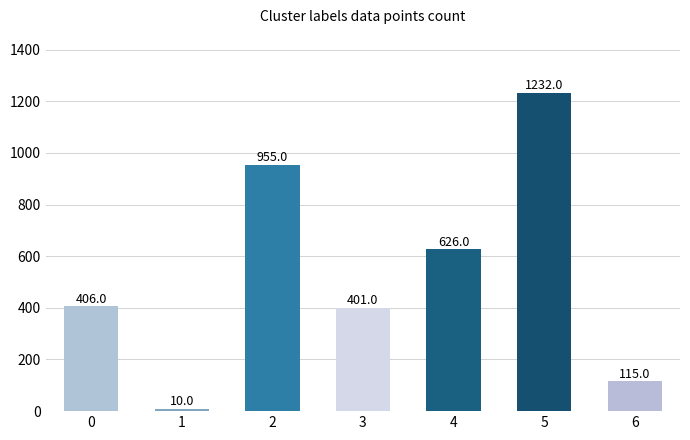

At which label is the value closest to 621?

4